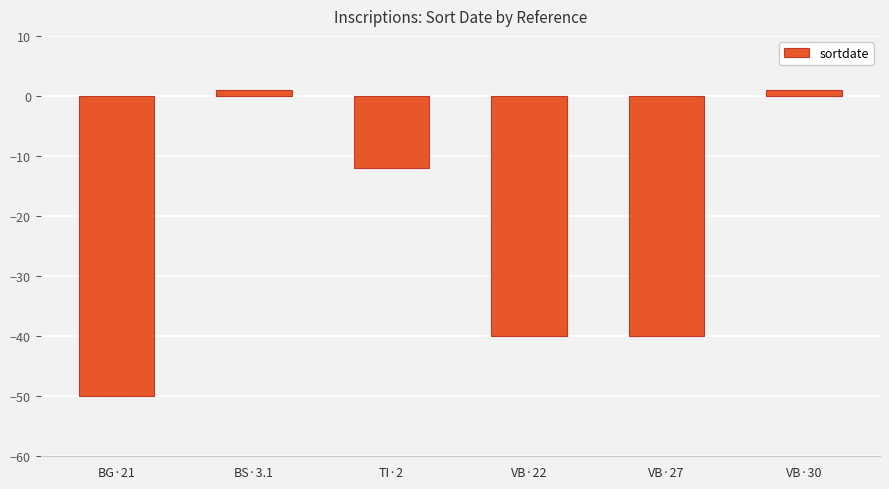

Between BS·3.1 and BG·21, which is larger?

BS·3.1